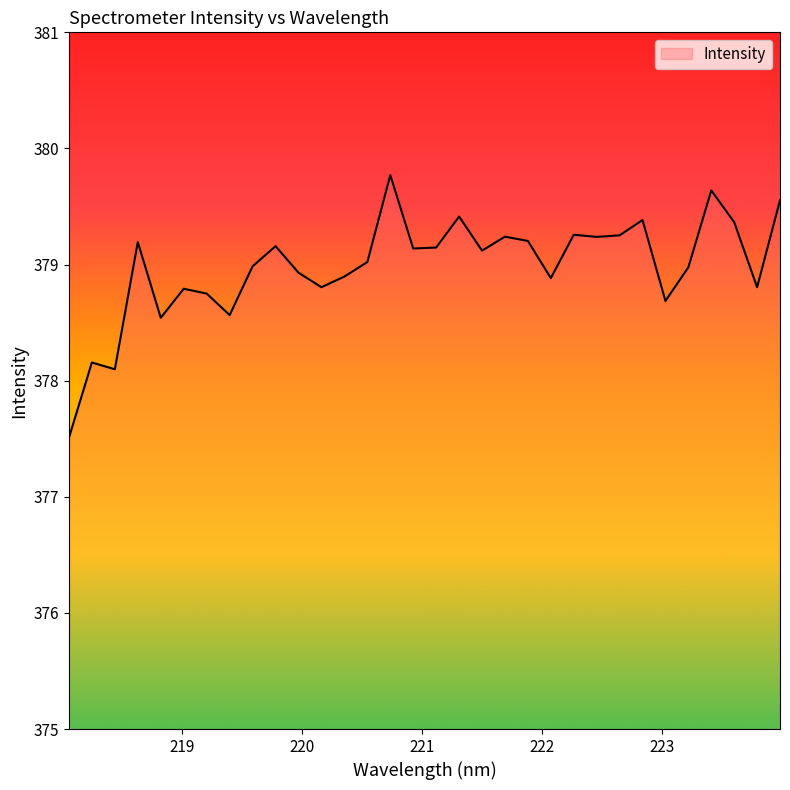

What is the minimum value shown in the chart?

377.5